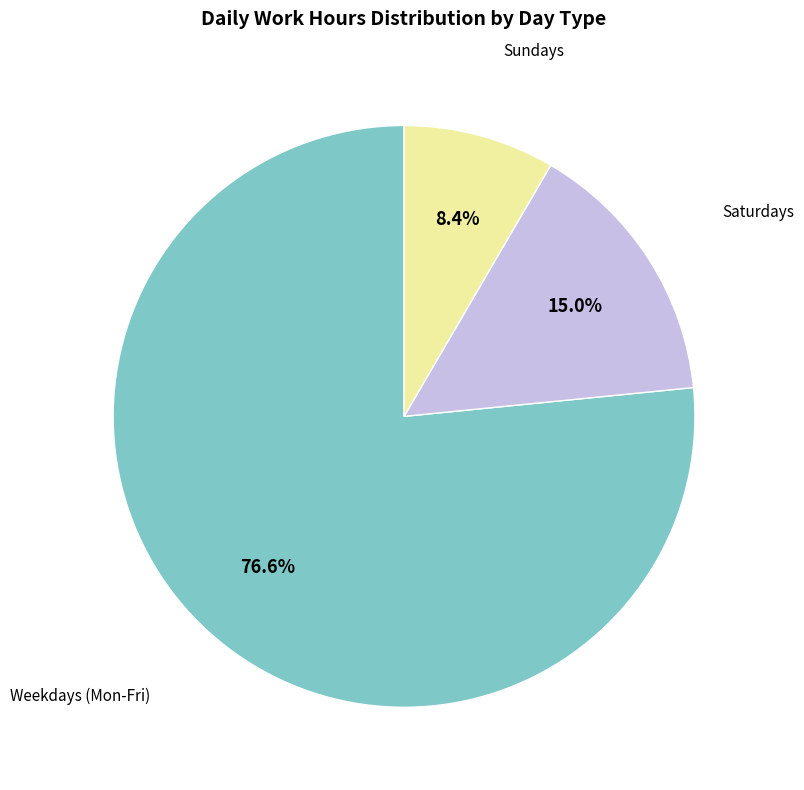

Is there any slice that represents more than half of the pie?

Yes